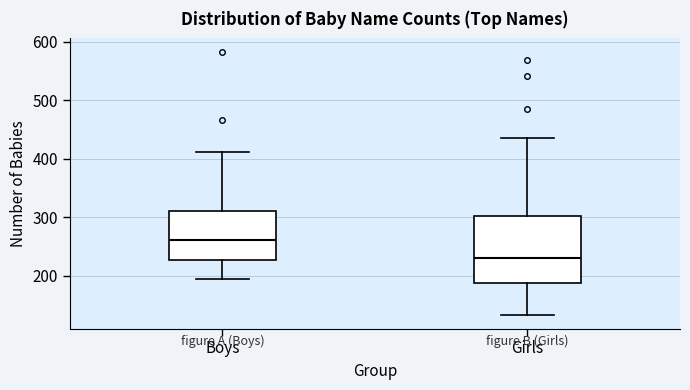

Which box is the tallest, from its lower edge to its upper edge?

Girls